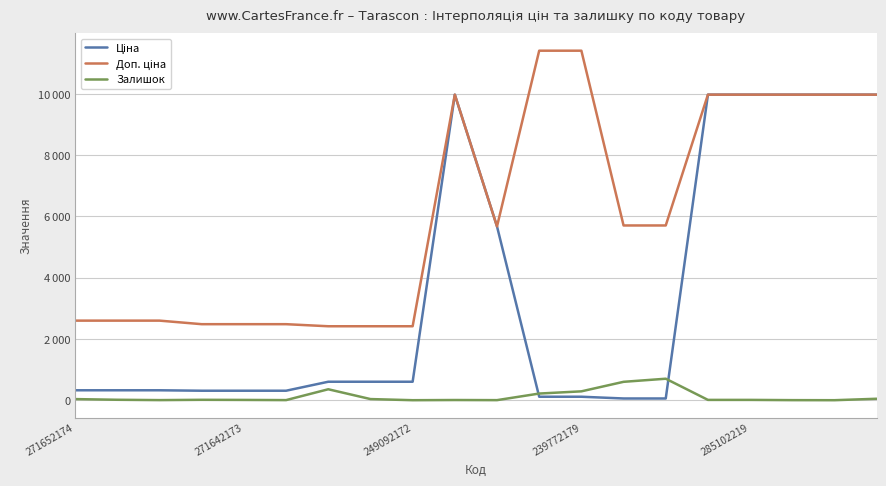

Does the chart have visible grid lines?

Yes